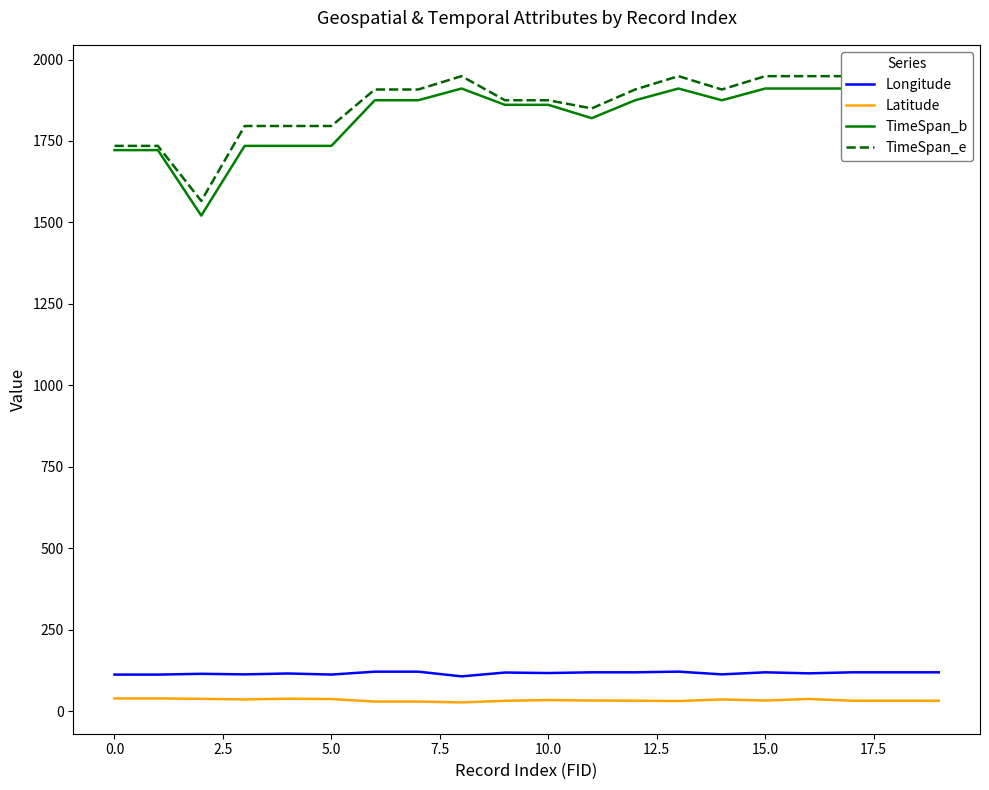

True or false: Latitude and Longitude cross at least once.

False